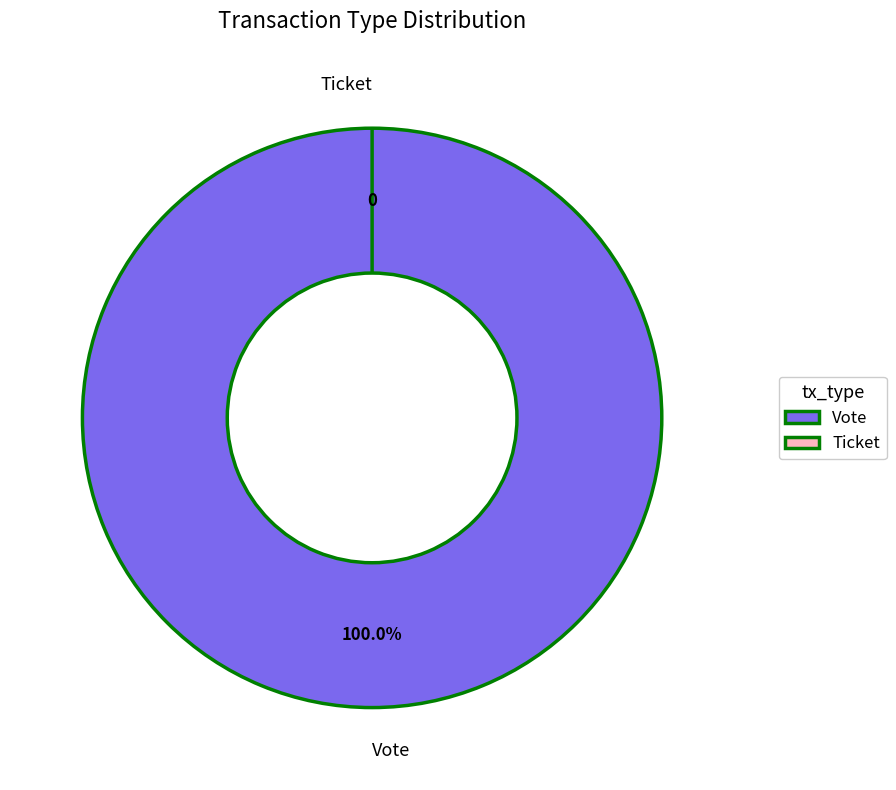

Rank the categories by value from lowest to highest.

Ticket, Vote